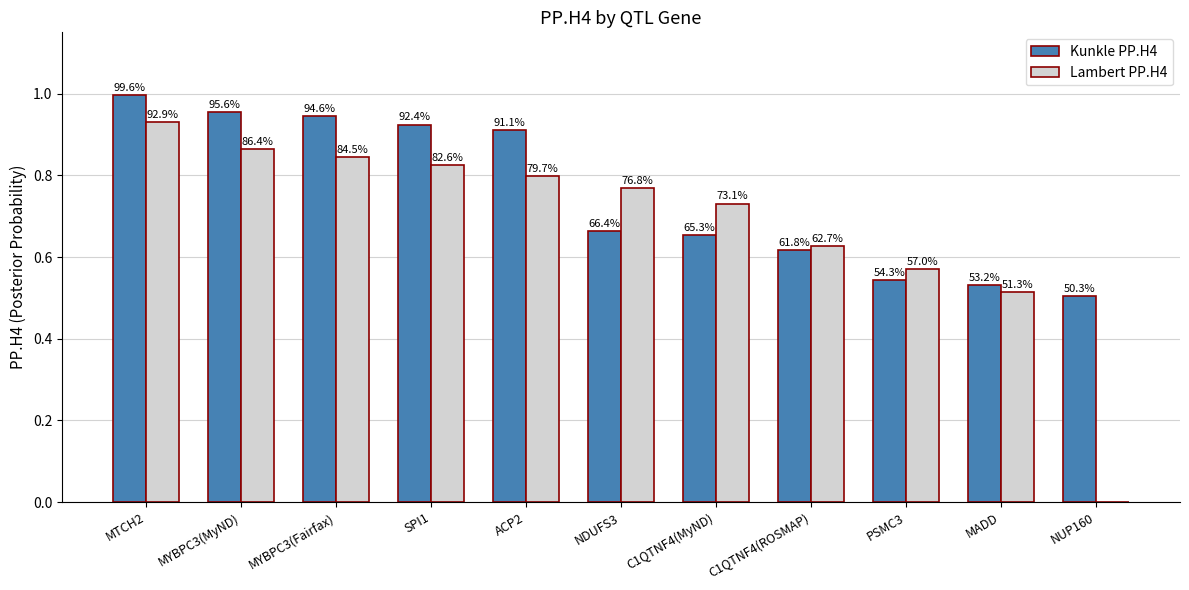

What is the label of the 3rd bar from the left?

MYBPC3(Fairfax)